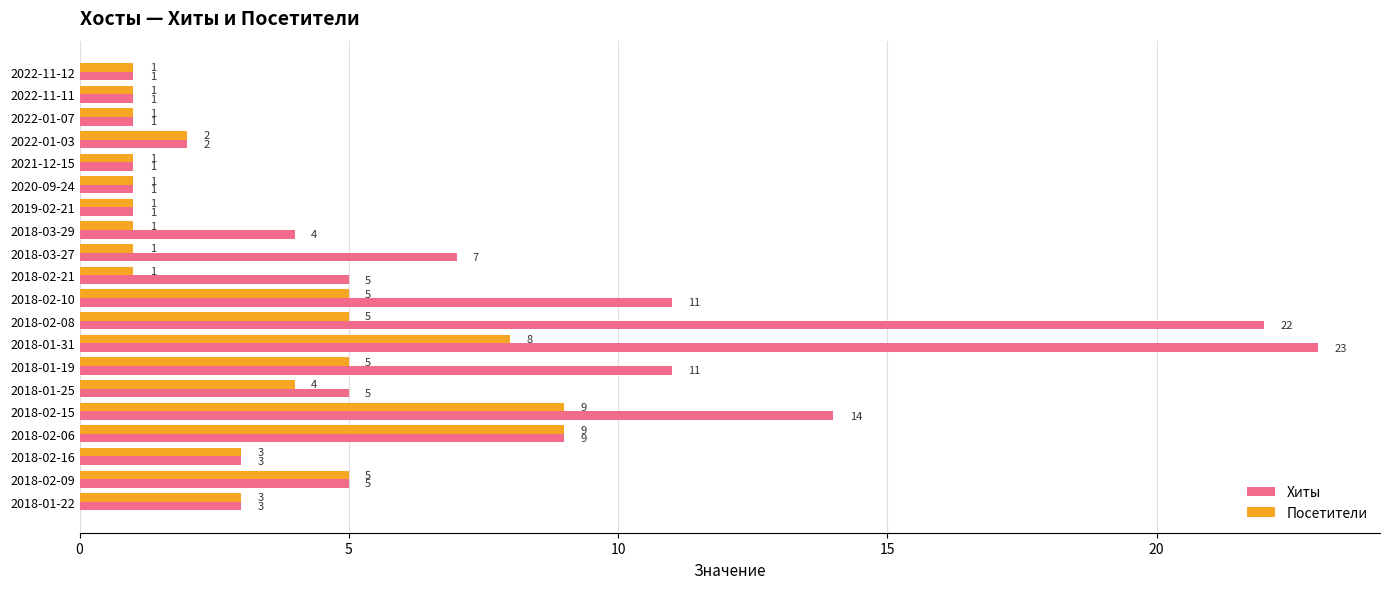

Which series has the largest range (max minus min)?

Хиты